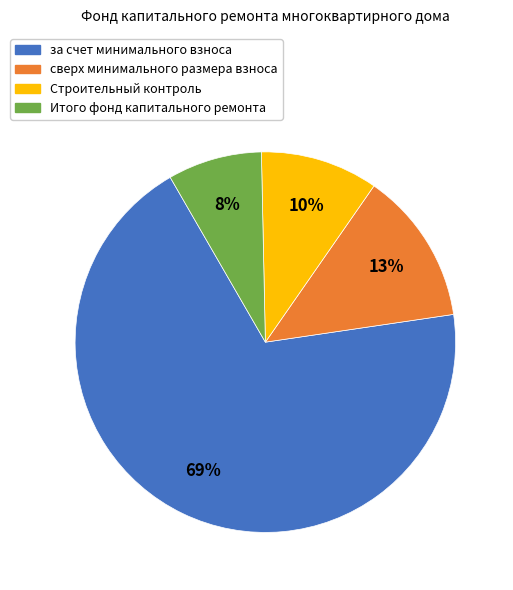

To the nearest percent, what is the average slice percentage?

25%